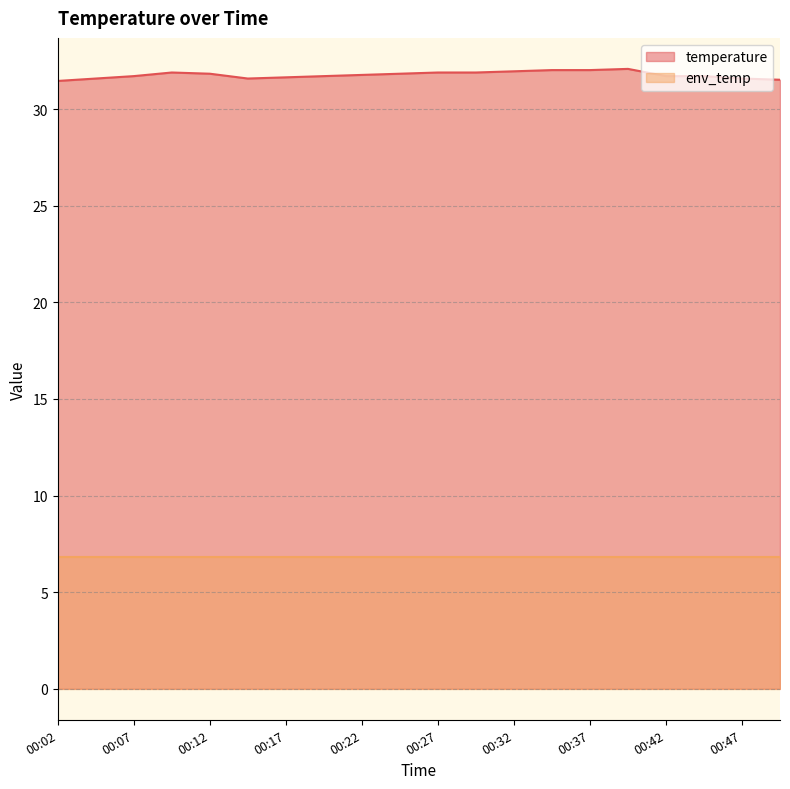

What is the ratio of the value at 00:04 to the value at 00:17?

1.0